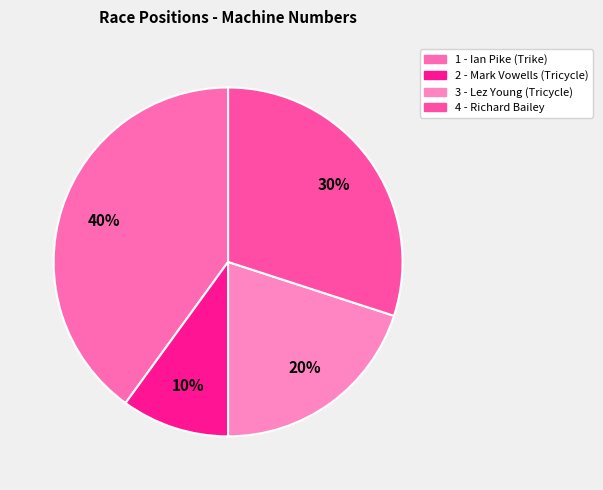

How many segments does this pie chart have?

4